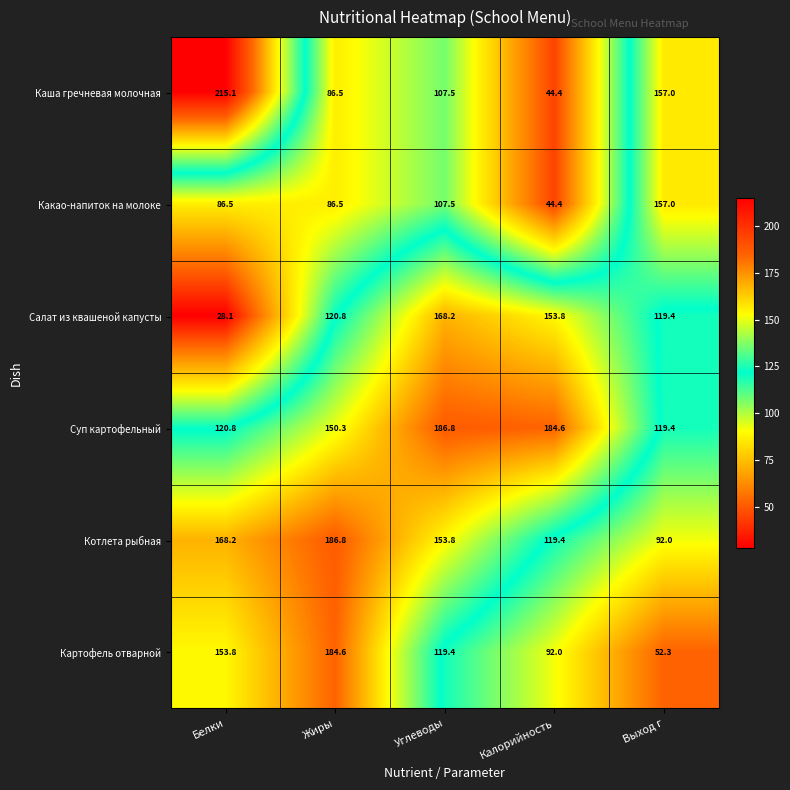

At which label does Каша гречневая молочная first exceed 107?

Белки